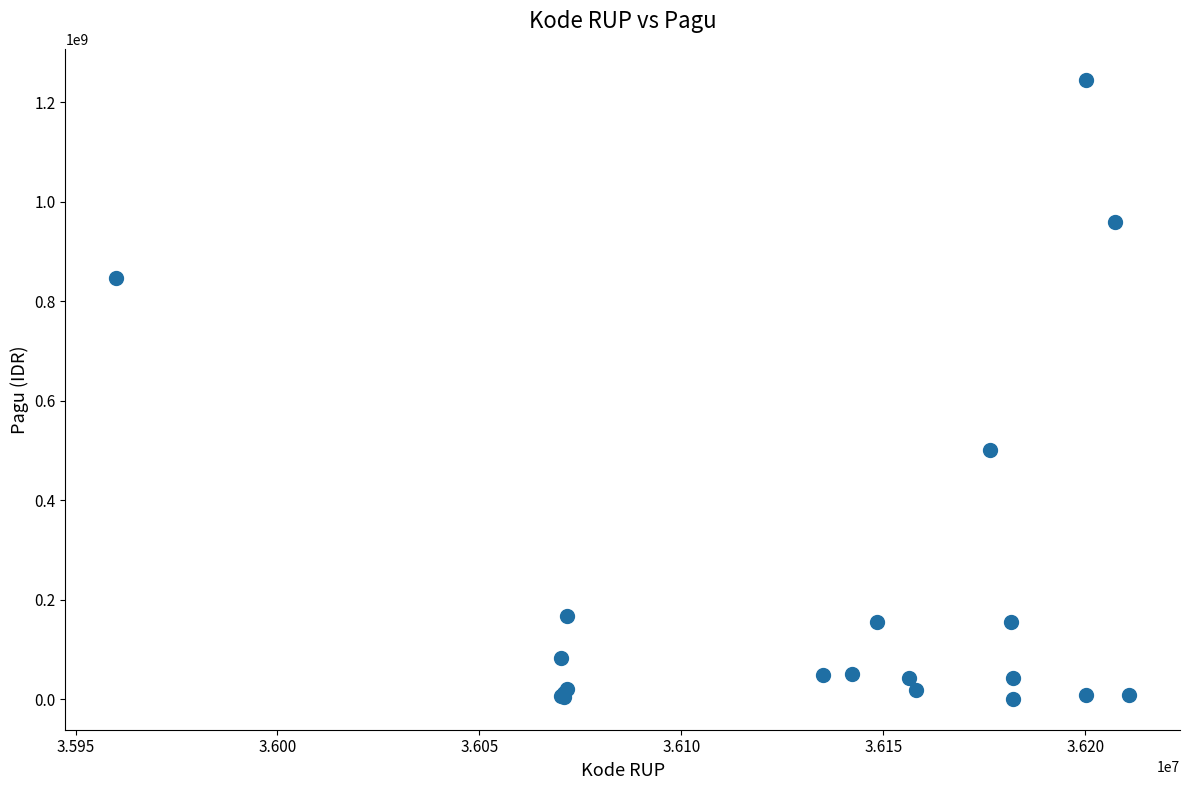

What Y value in the scatter plot is closest to 622840000?

499932000